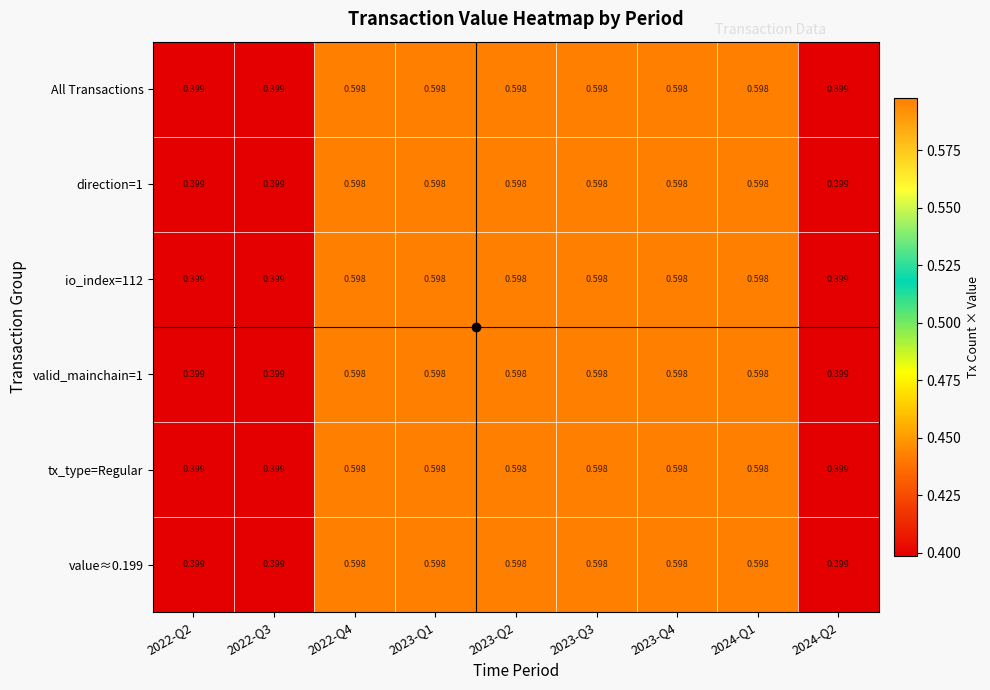

Is the value of All Transactions at 2024-Q2 greater than the value of valid_mainchain=1 at 2023-Q1?

No